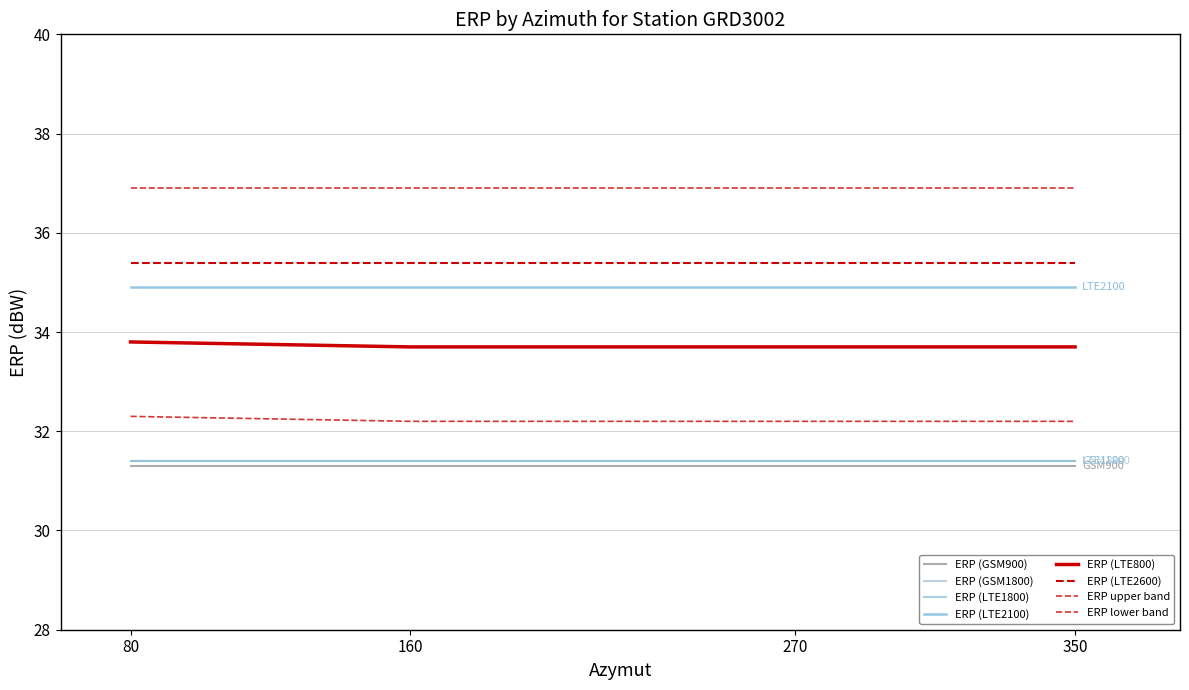

Does the chart have visible grid lines?

Yes